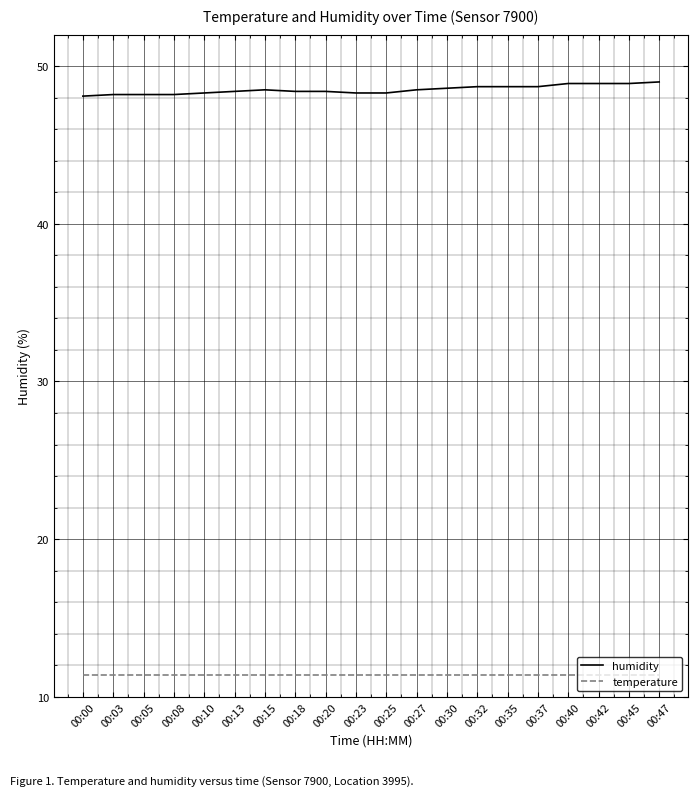

What is the smallest value displayed?

11.4